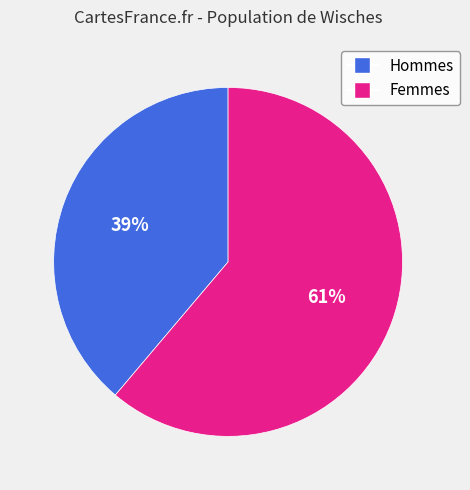

To the nearest percent, what is the average slice percentage?

50%